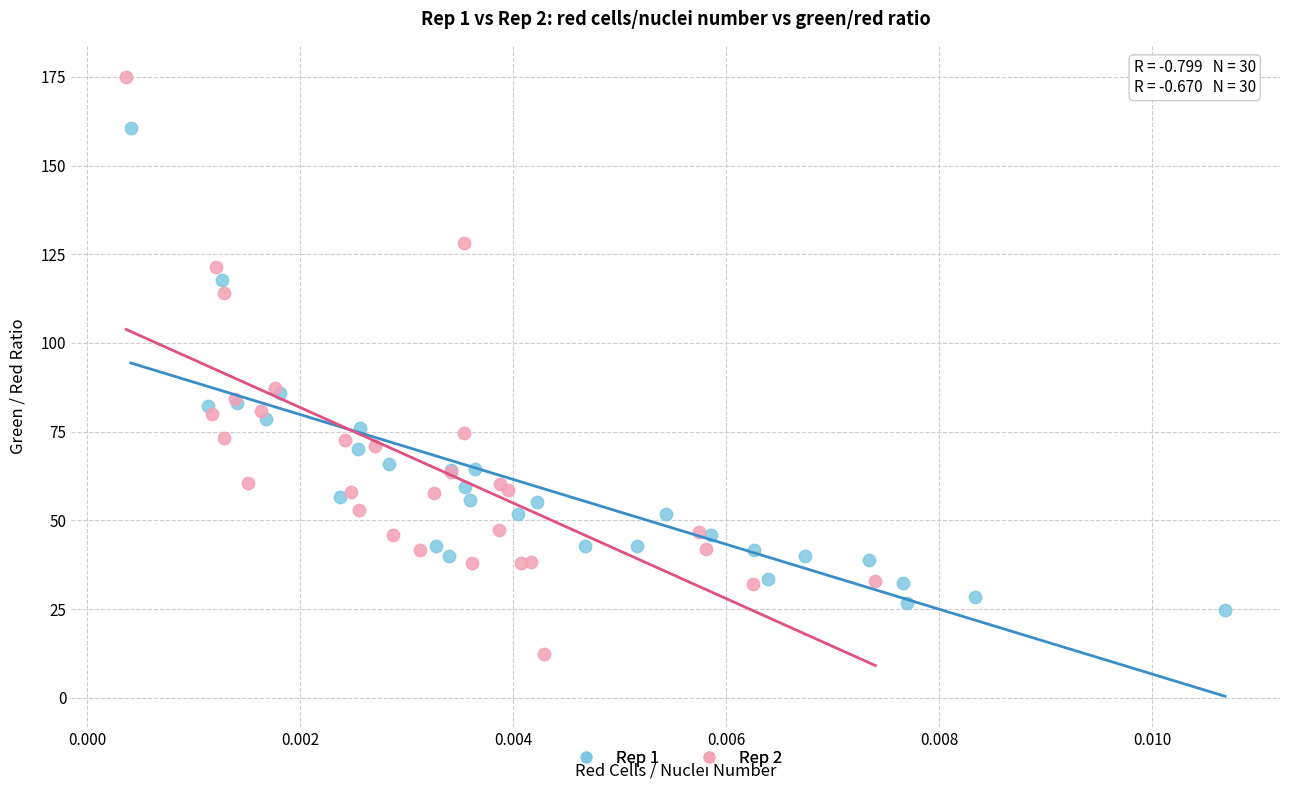

What are all the series names shown in the legend?

Rep 1, Rep 2